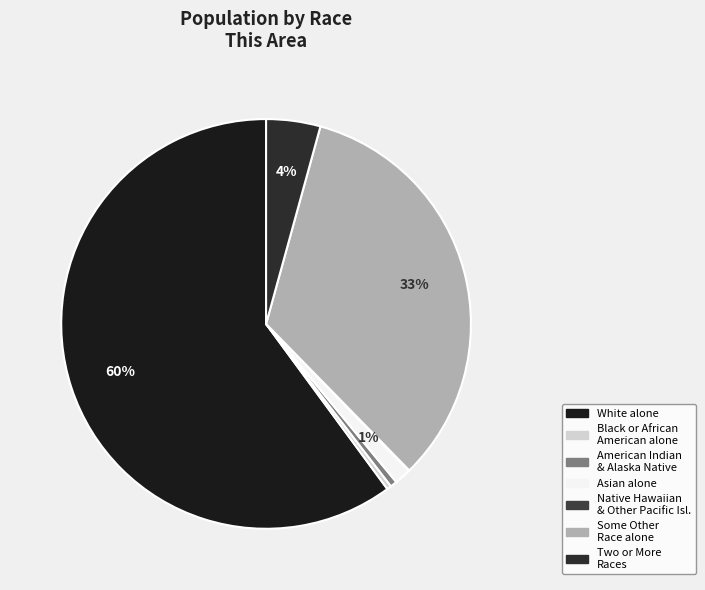

The Black or African American alone slice represents 0% of the pie. True or false?

True